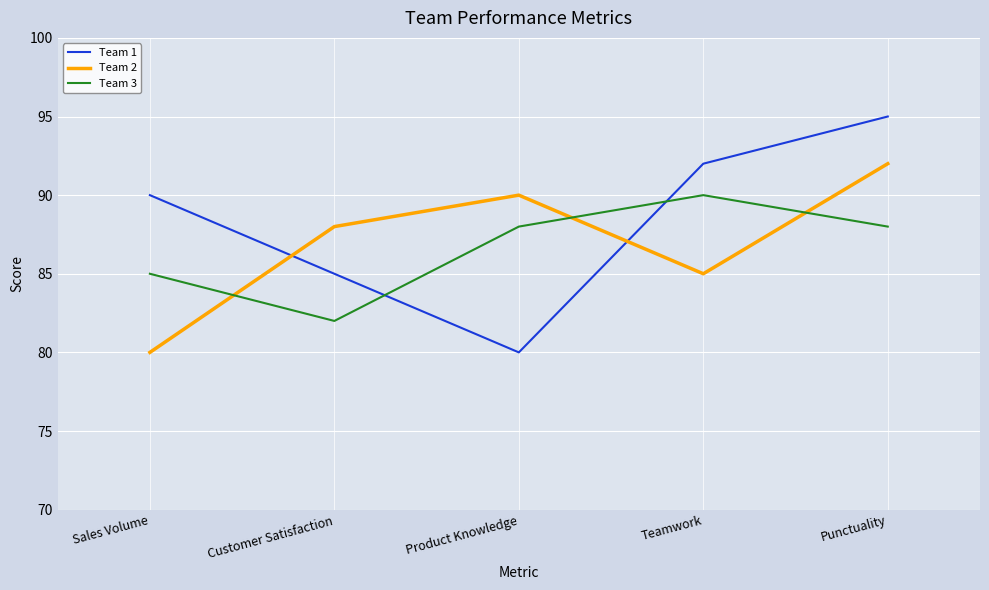

Which label corresponds to the largest value in the chart?

Punctuality